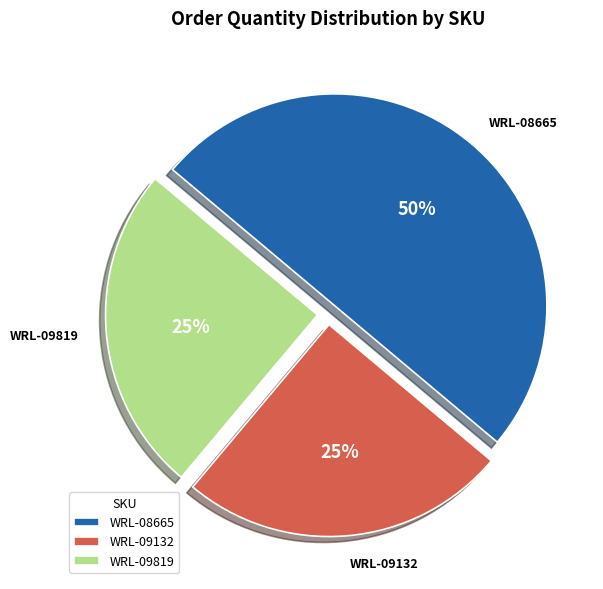

Between WRL-09132 and WRL-08665, which is larger?

WRL-08665